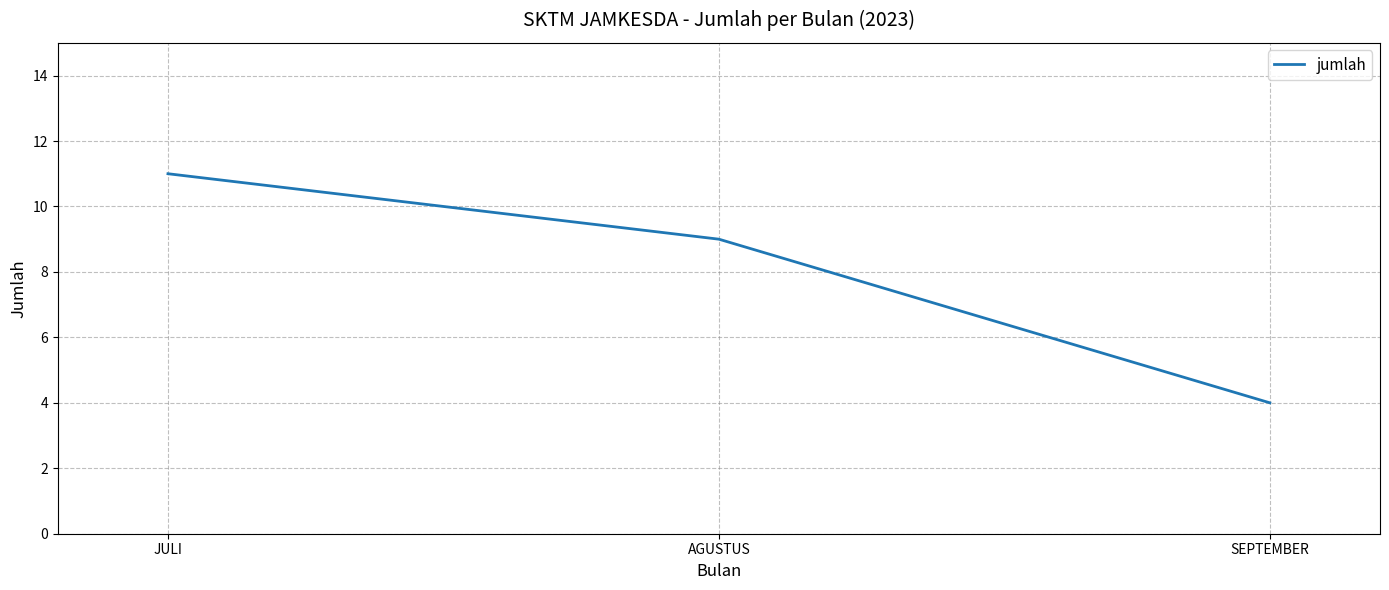

What is the approximate value at SEPTEMBER?

4